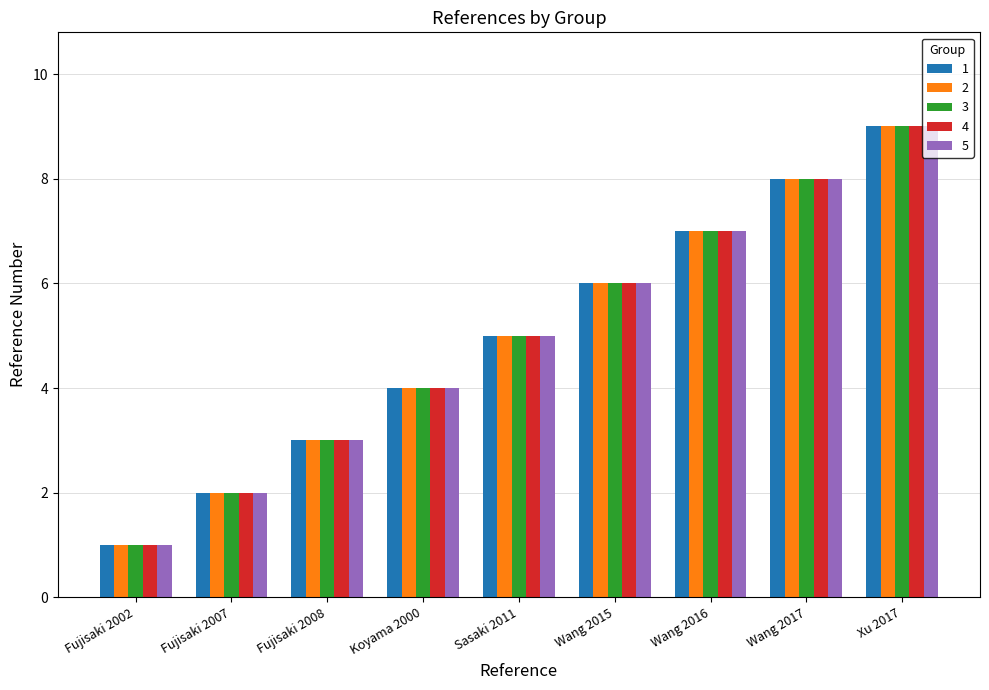

Rank the categories by 4 value from lowest to highest.

Fujisaki 2002, Fujisaki 2007, Fujisaki 2008, Koyama 2000, Sasaki 2011, Wang 2015, Wang 2016, Wang 2017, Xu 2017